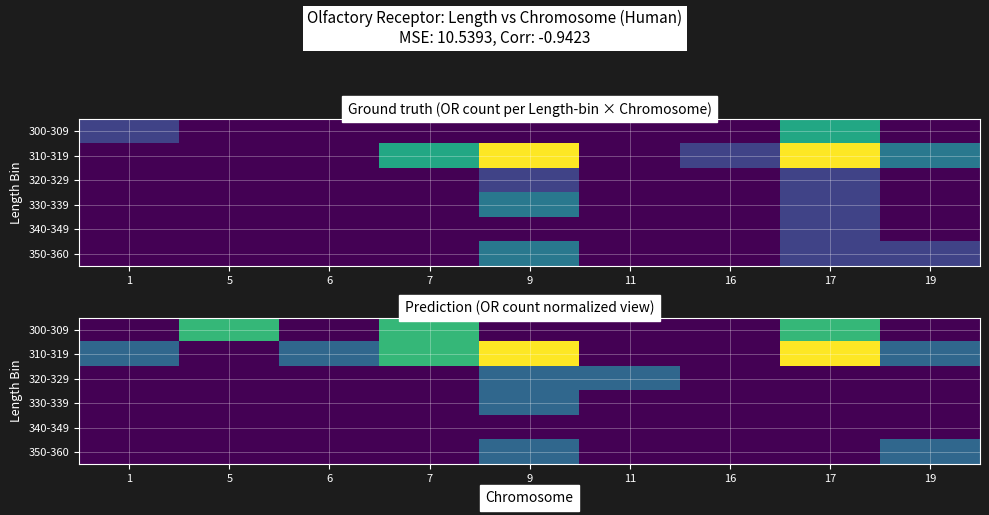

What is the difference between the highest and lowest values at 7?

2